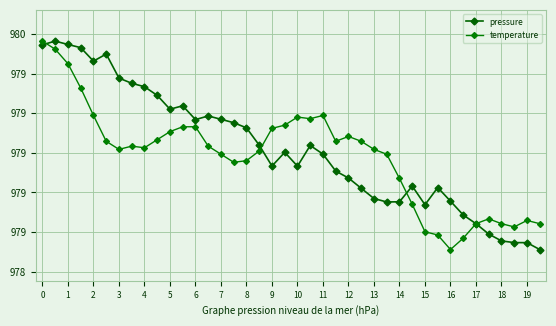

At which category does the chart reach its minimum across all series?

39